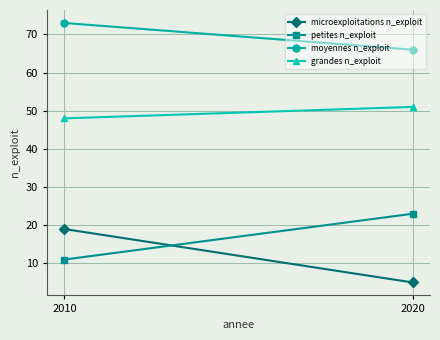

What is the difference between the maximum and minimum values in the microexploitations n_exploit series?

14